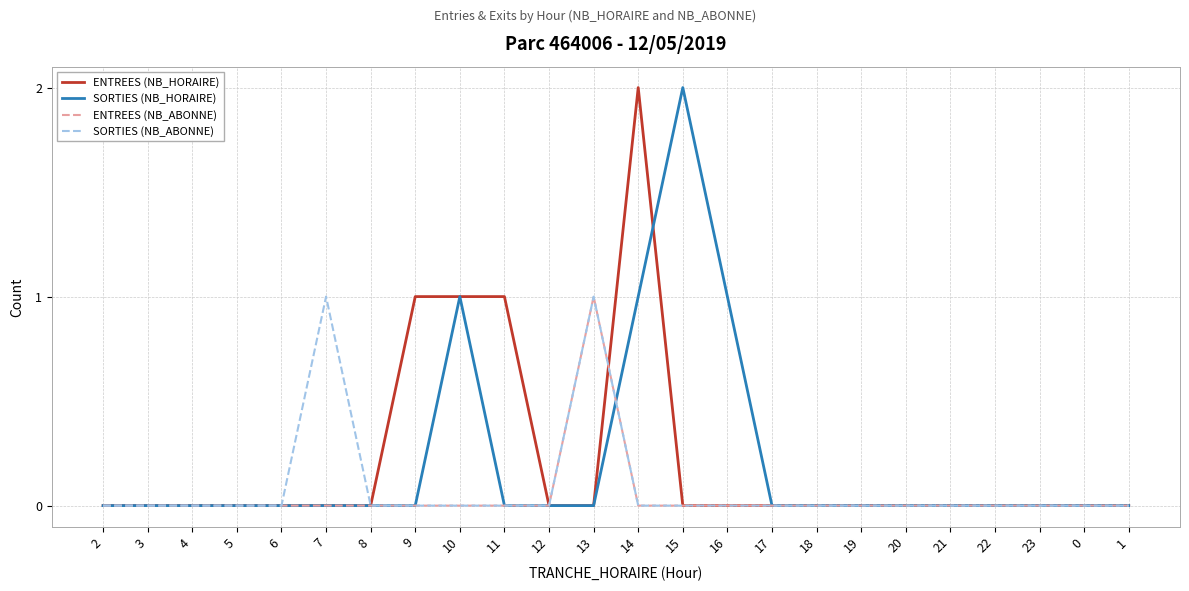

What position from the right is 17?

9